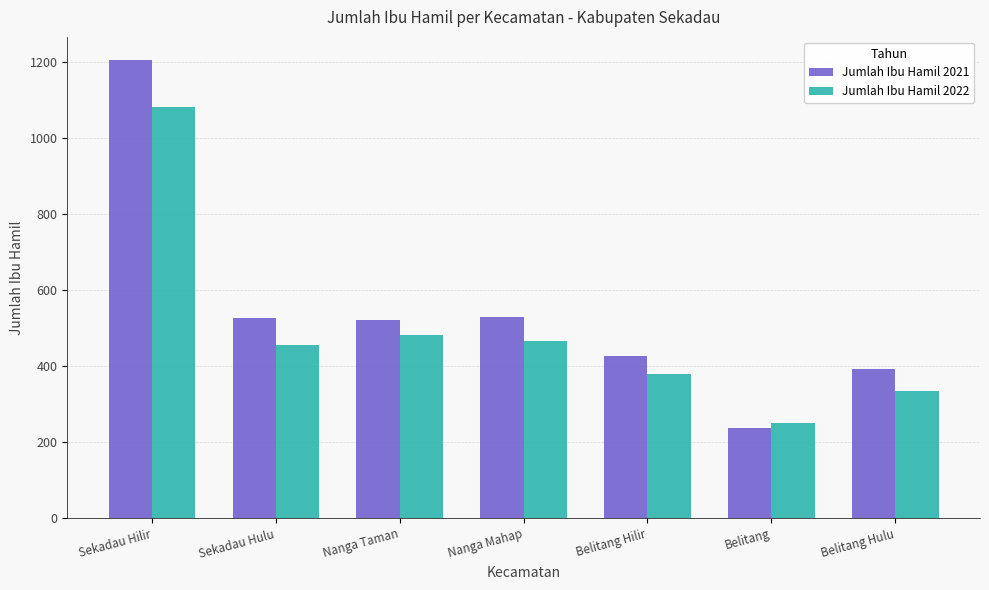

At how many categories does at least one series exceed 762?

1